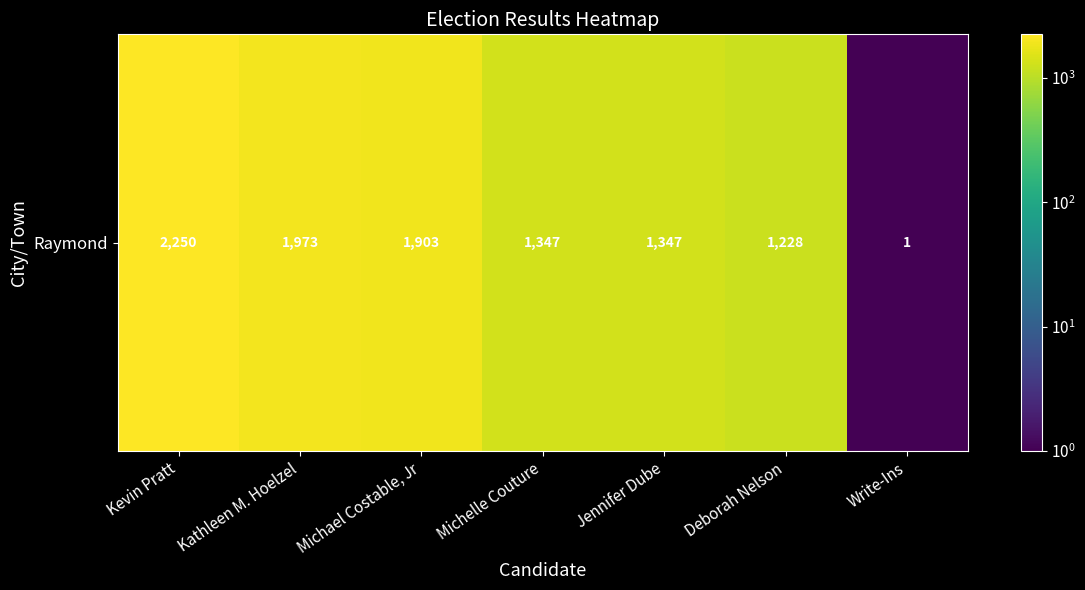

Which category has the highest value across all series?

Kevin Pratt